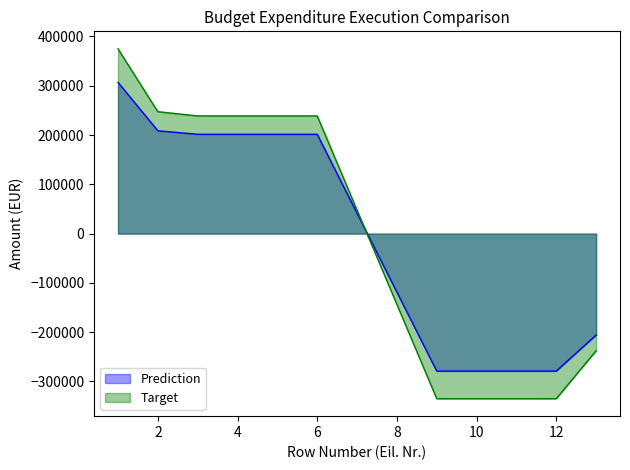

The Prediction series shows -205913.0 at 13. True or false?

True